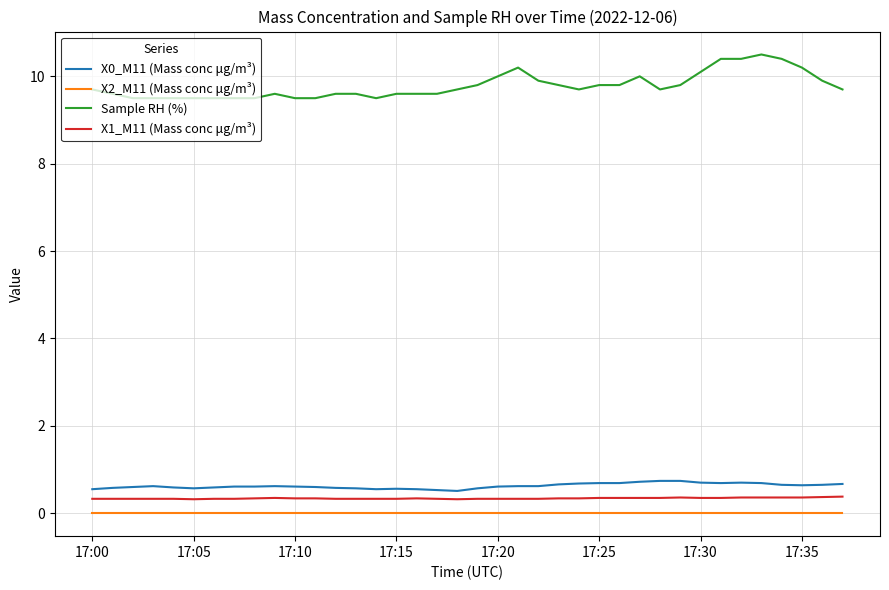

Which series has the largest range (max minus min)?

Sample RH (%)